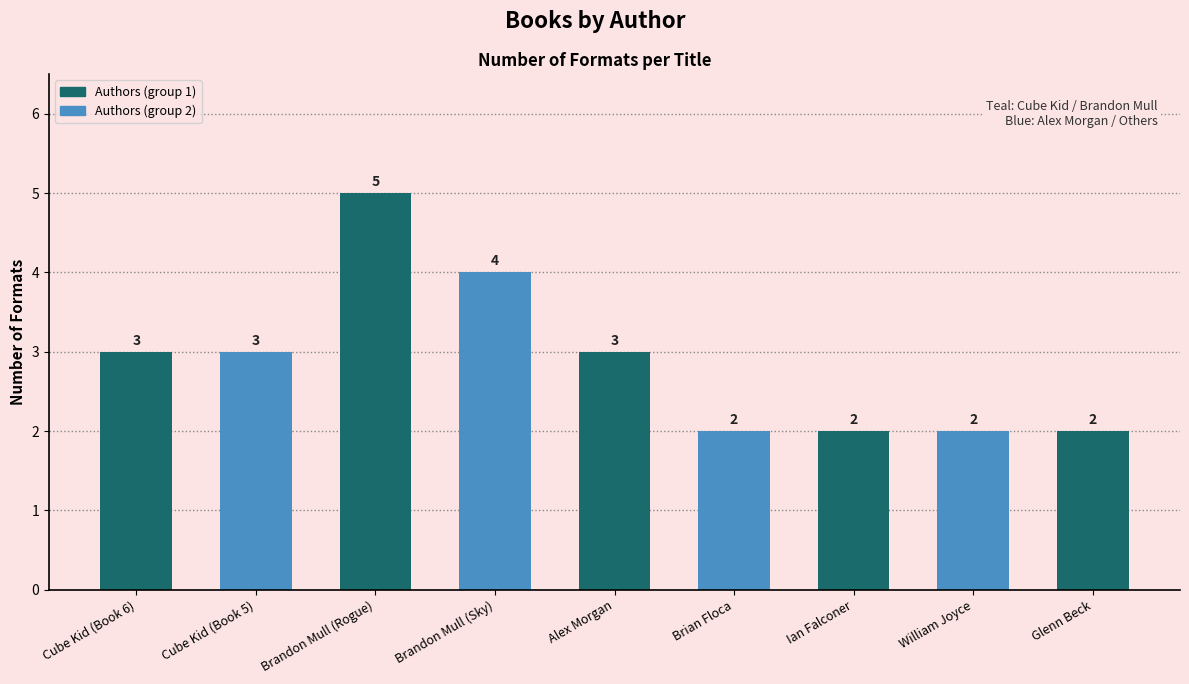

Count the number of categories in the chart.

9